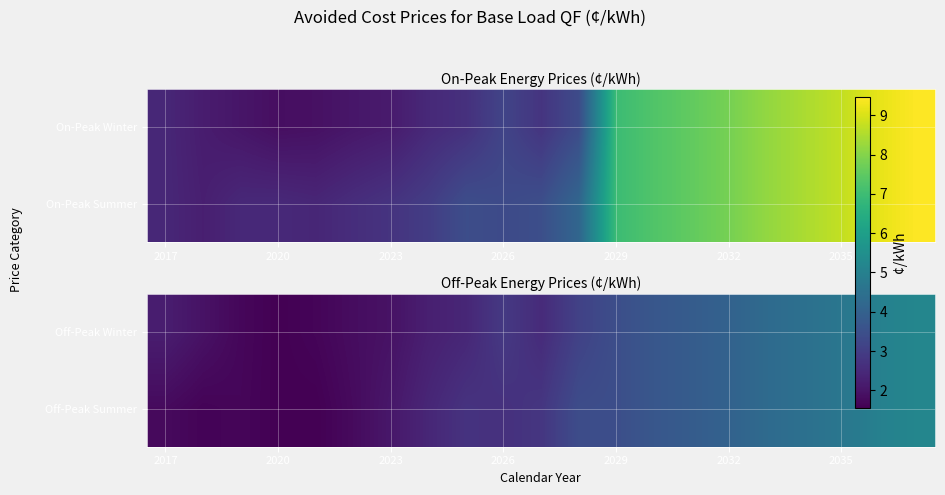

At how many categories does at least one series exceed 4?

6